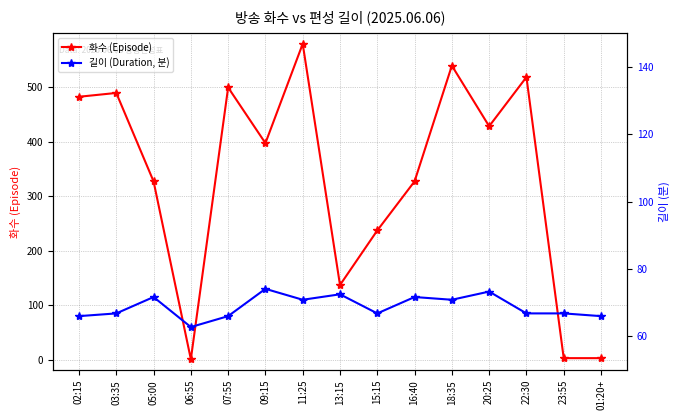

List the labels in order of 길이 (Duration, 분) value, largest first.

09:15, 20:25, 13:15, 05:00, 16:40, 11:25, 18:35, 03:35, 15:15, 22:30, 23:55, 02:15, 07:55, 01:20+, 06:55